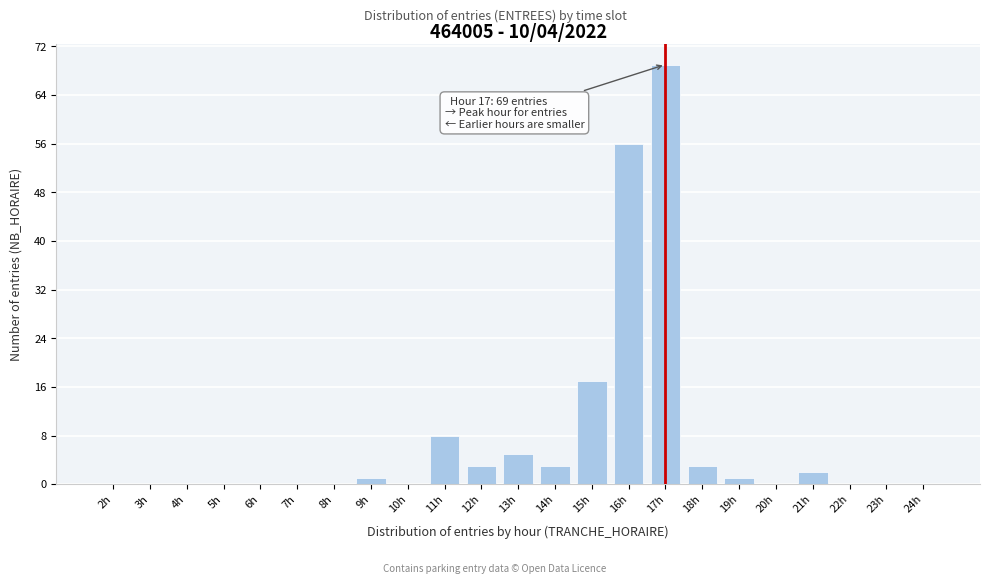

Reading right to left, extract all data points from this chart.

24h=0	23h=0	22h=0	21h=2	20h=0	19h=1	18h=3	17h=69	16h=56	15h=17	14h=3	13h=5	12h=3	11h=8	10h=0	9h=1	8h=0	7h=0	6h=0	5h=0	4h=0	3h=0	2h=0